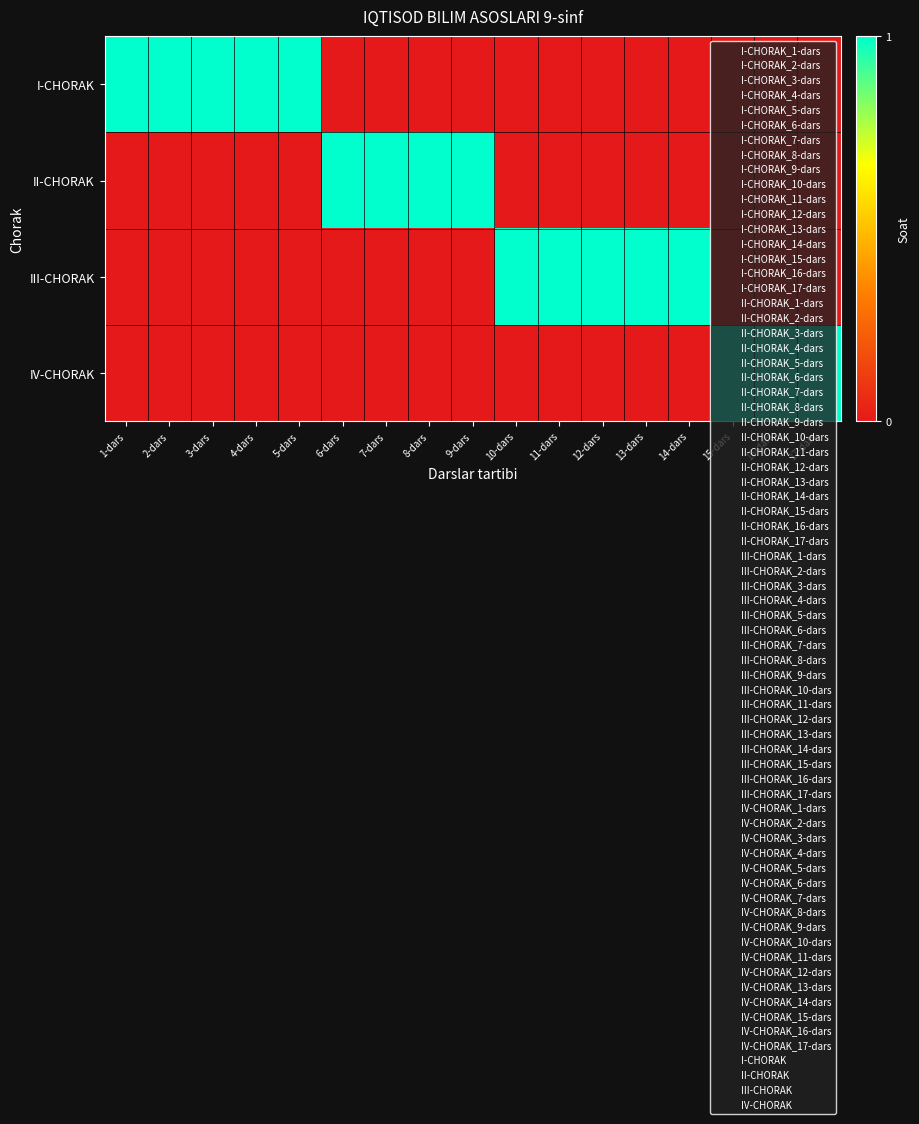

At which label does IV-CHORAK reach its minimum?

1-dars